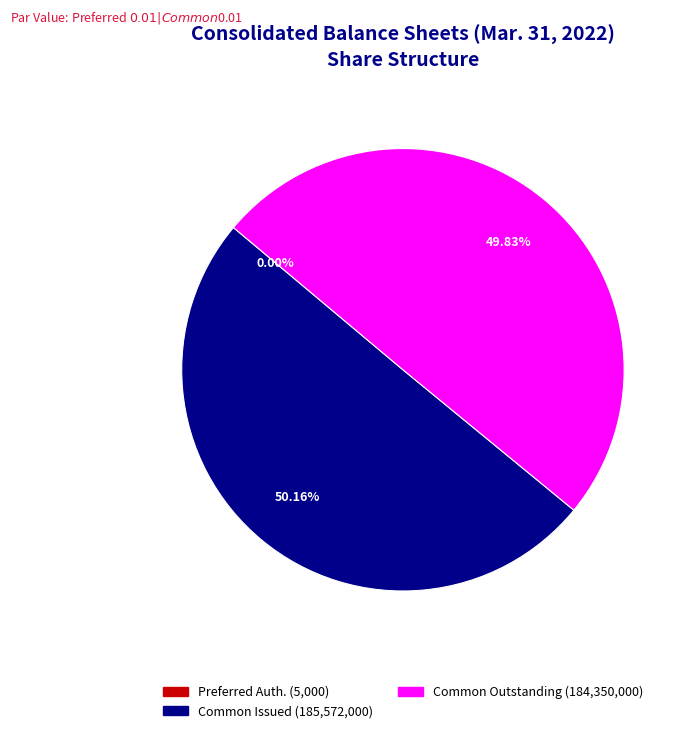

Which slice is the largest?

Common stock, shares issued